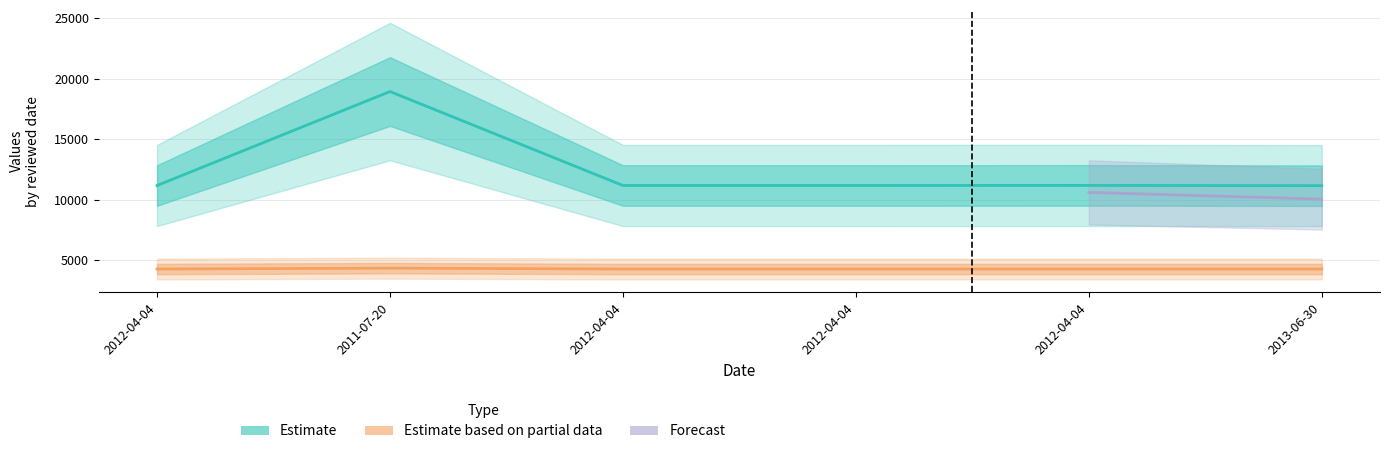

At which label does id reach its peak?

2011-07-20